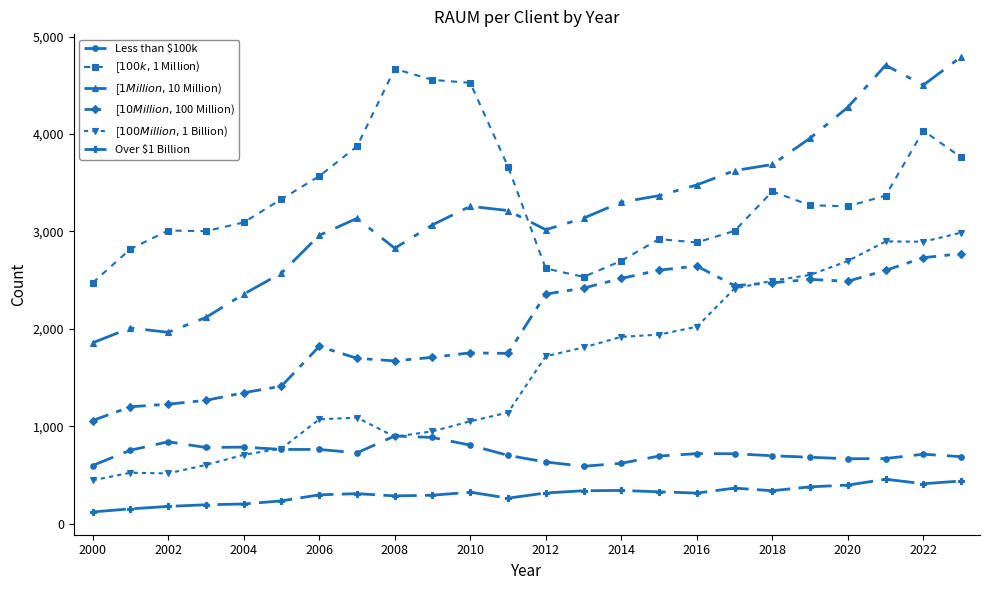

What is the minimum value shown in the chart?

120